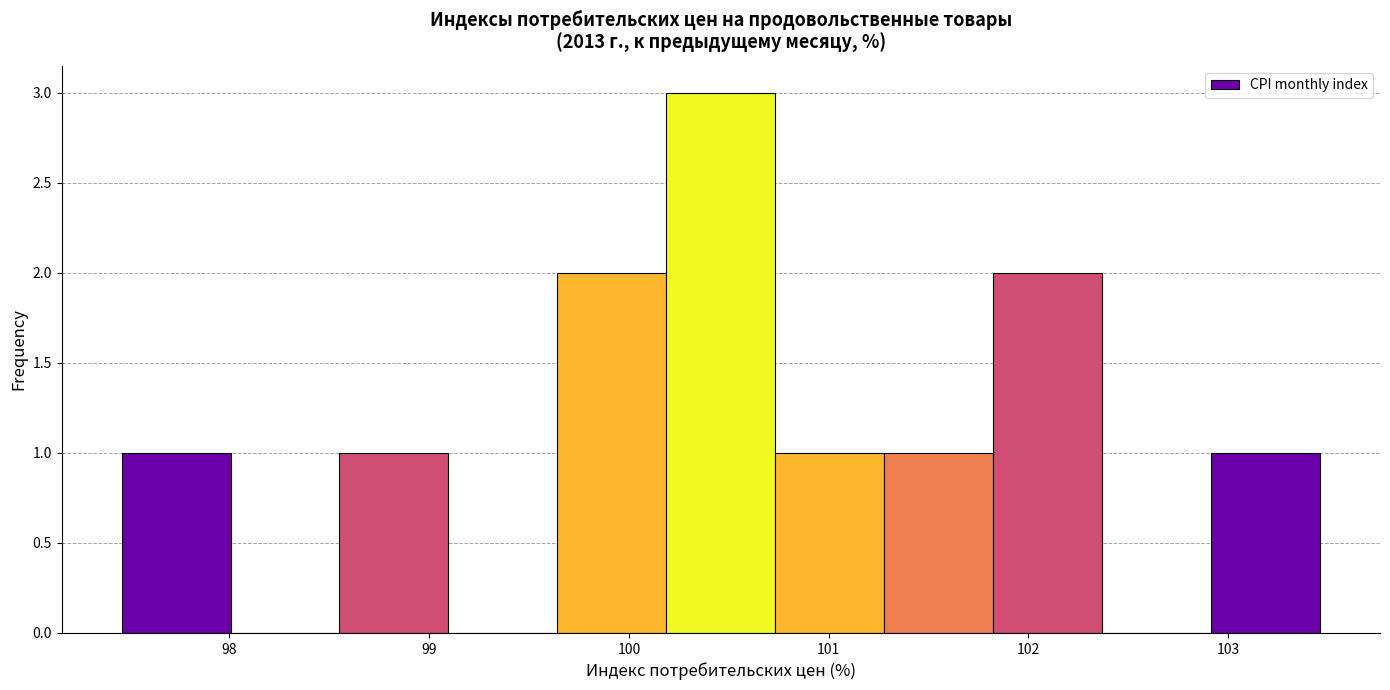

Over which range of the x-axis is the bar tallest?

100.2 to 100.7